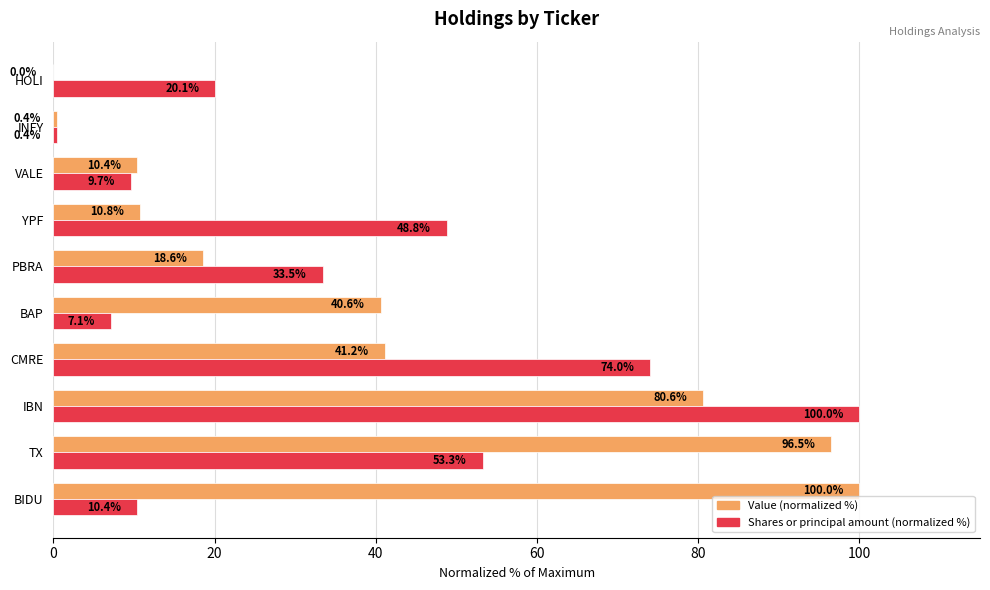

What is the greatest value displayed?

100.0